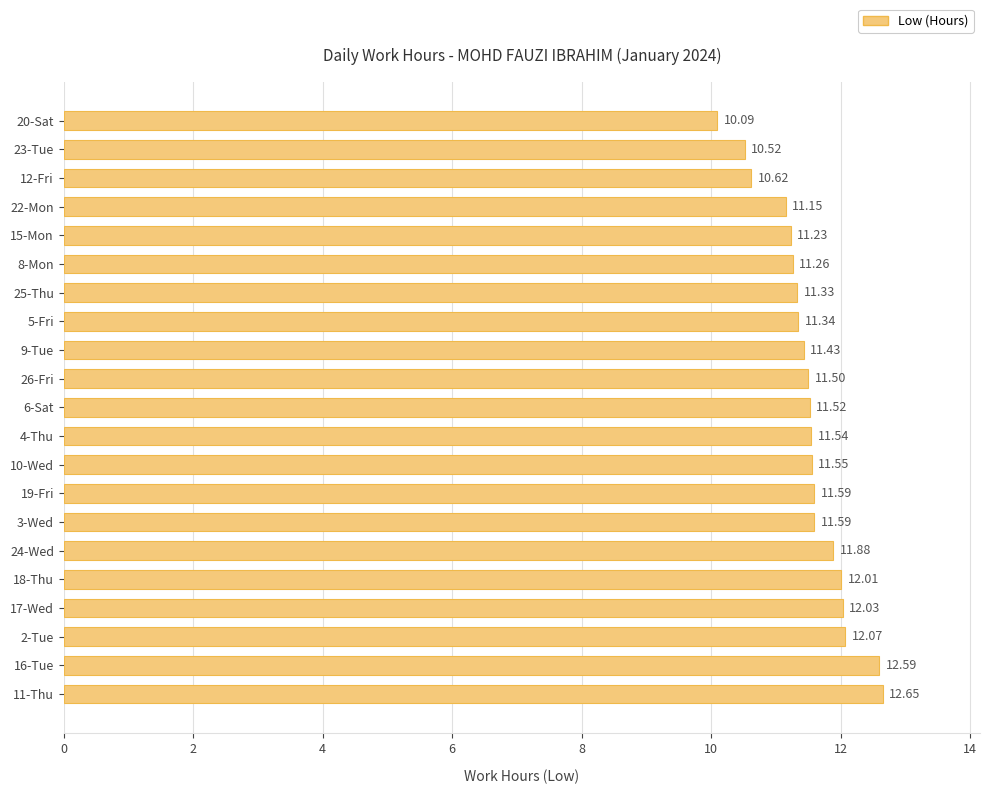

Between 26-Fri and 25-Thu, which is larger?

26-Fri